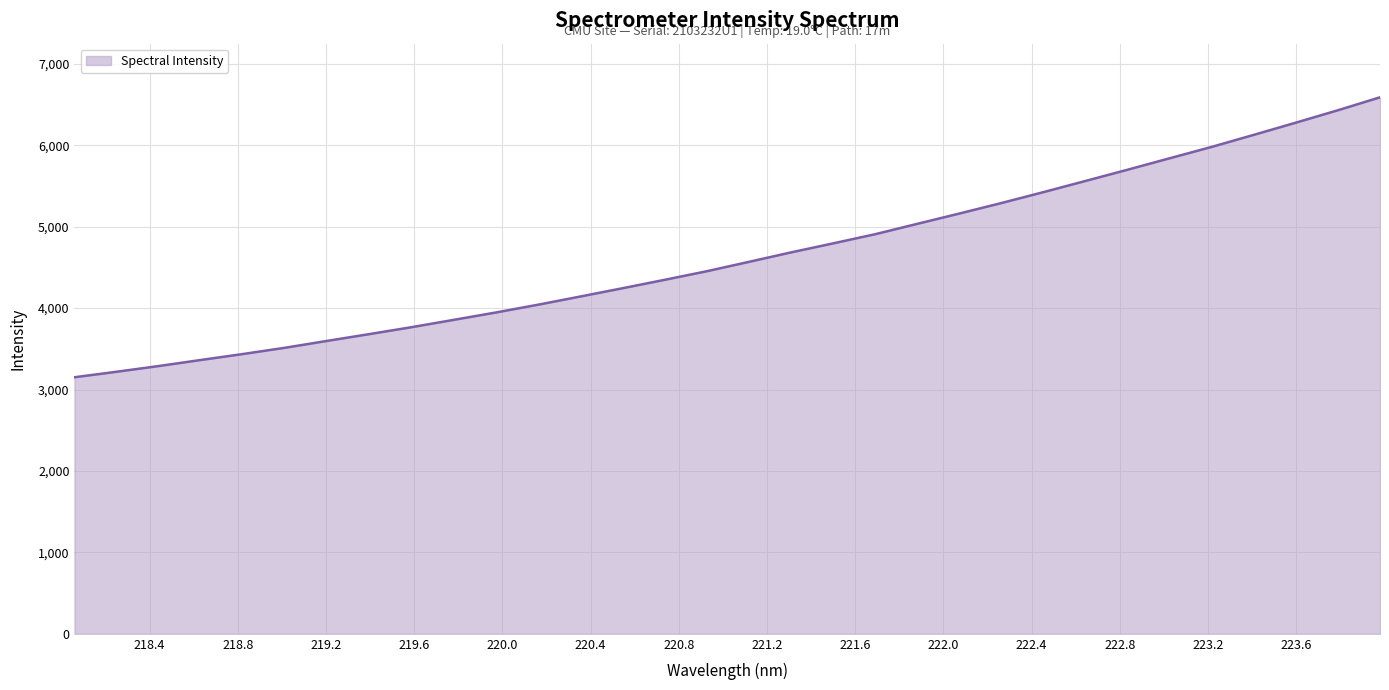

What is the maximum value shown in the chart?

6589.0